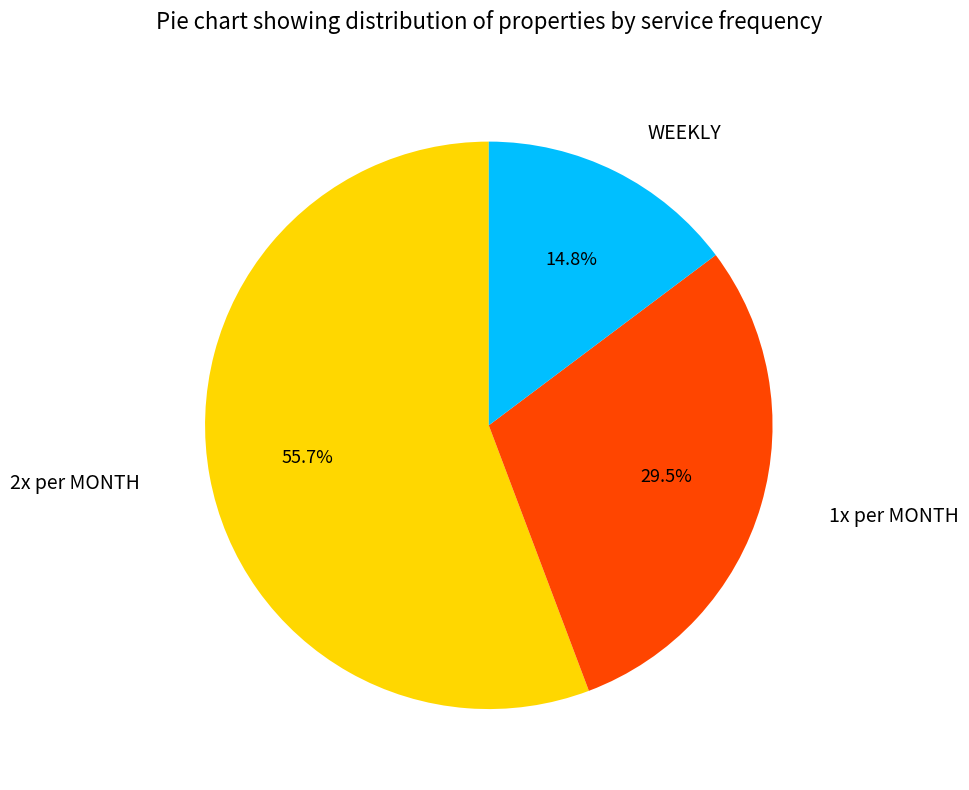

Rank the categories by value from highest to lowest.

2x per MONTH, 1x per MONTH, WEEKLY